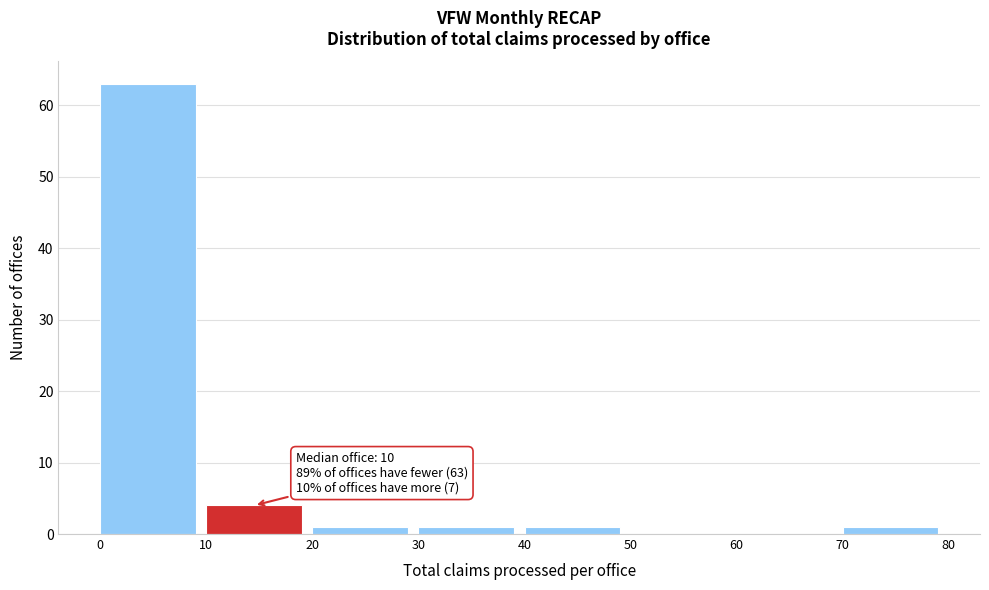

Over which range of the x-axis is the bar tallest?

0 to 10